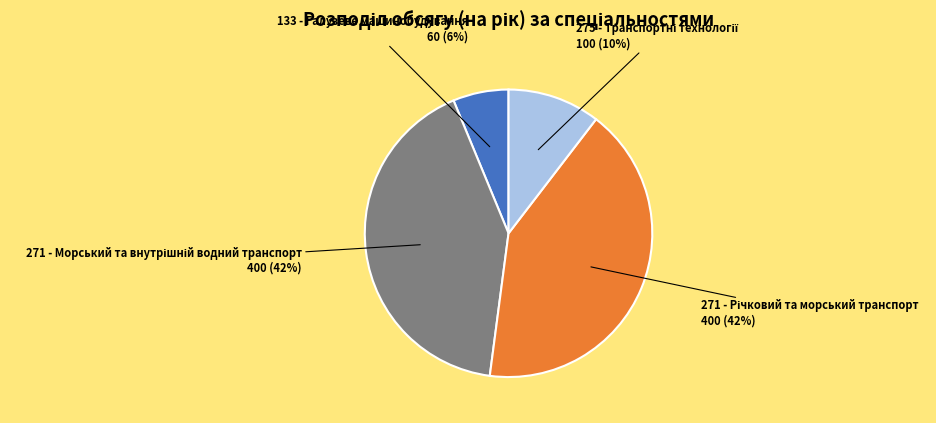

How many slices are in this pie chart?

4